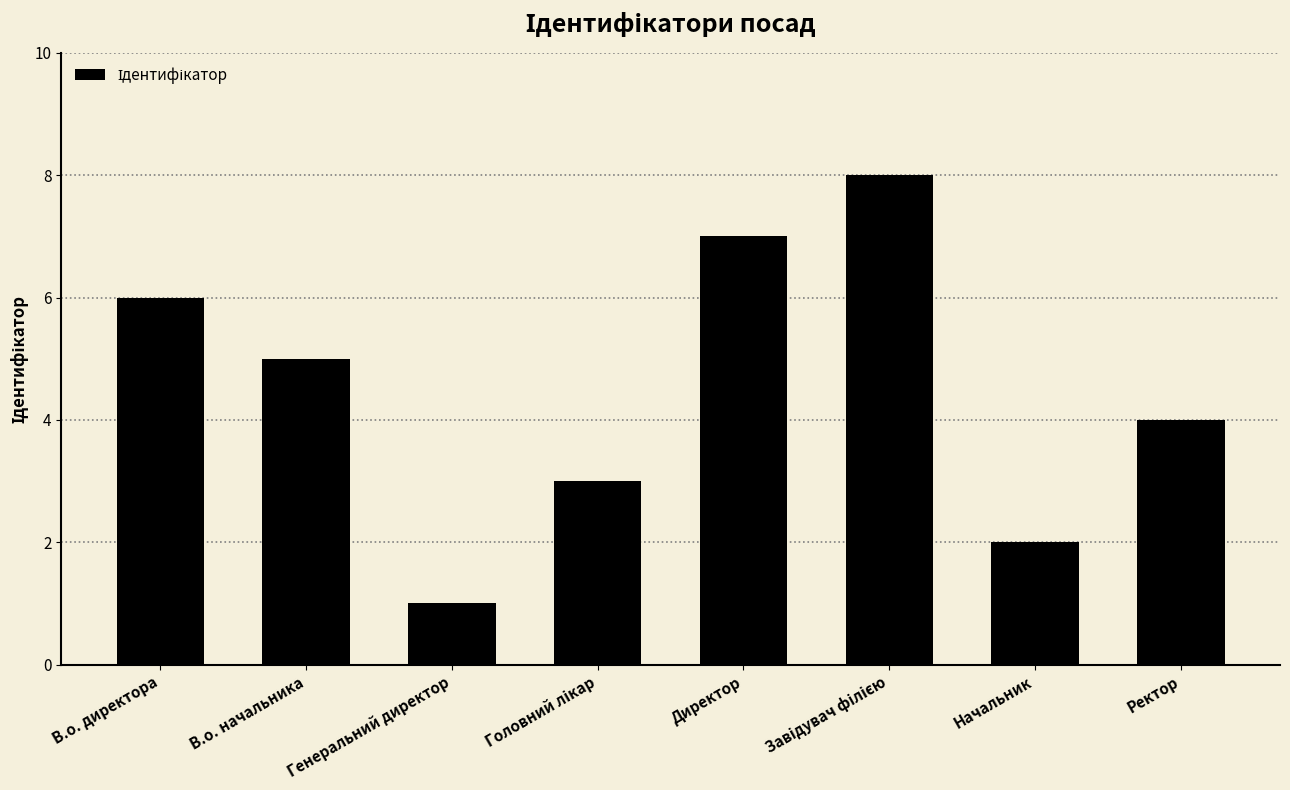

What value does the data have at Генеральний директор?

1